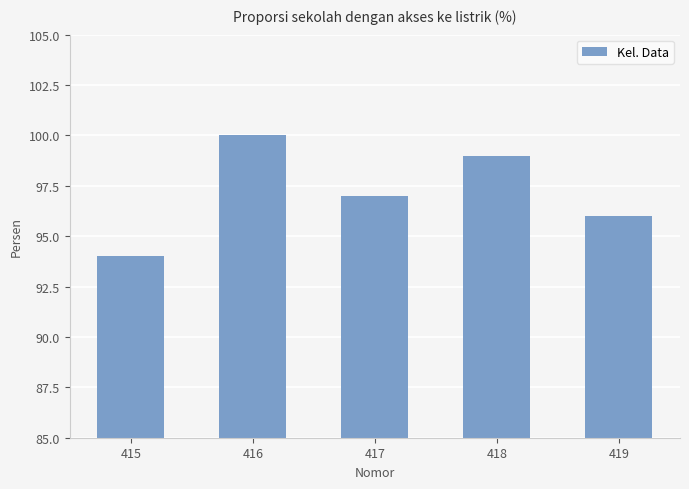

What is the difference between the values at 418 and 419?

3